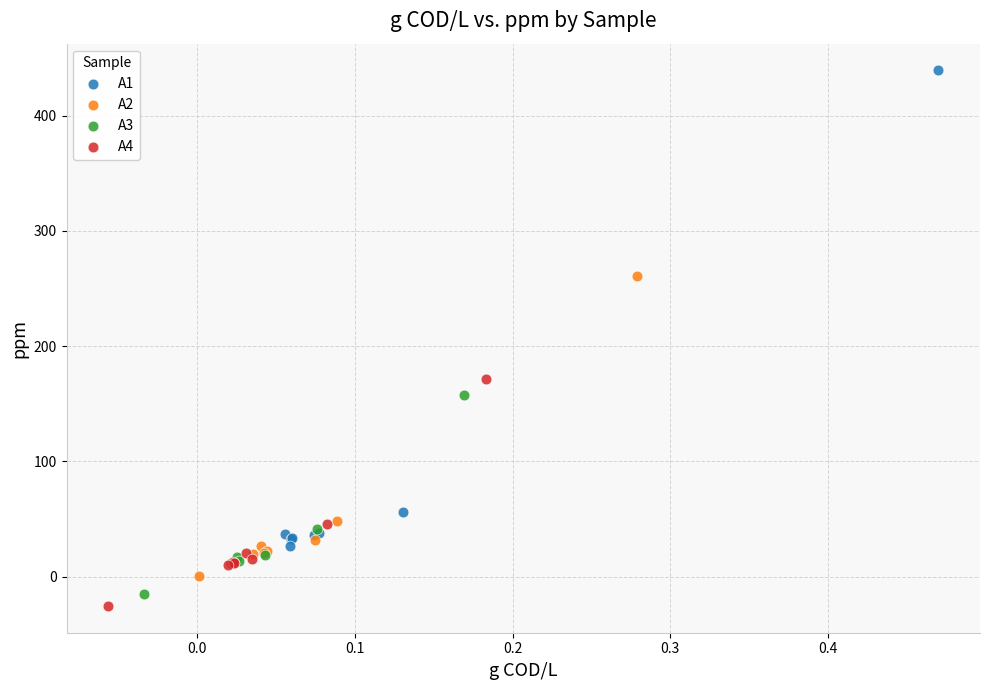

Which series has the widest spread of Y values?

A1